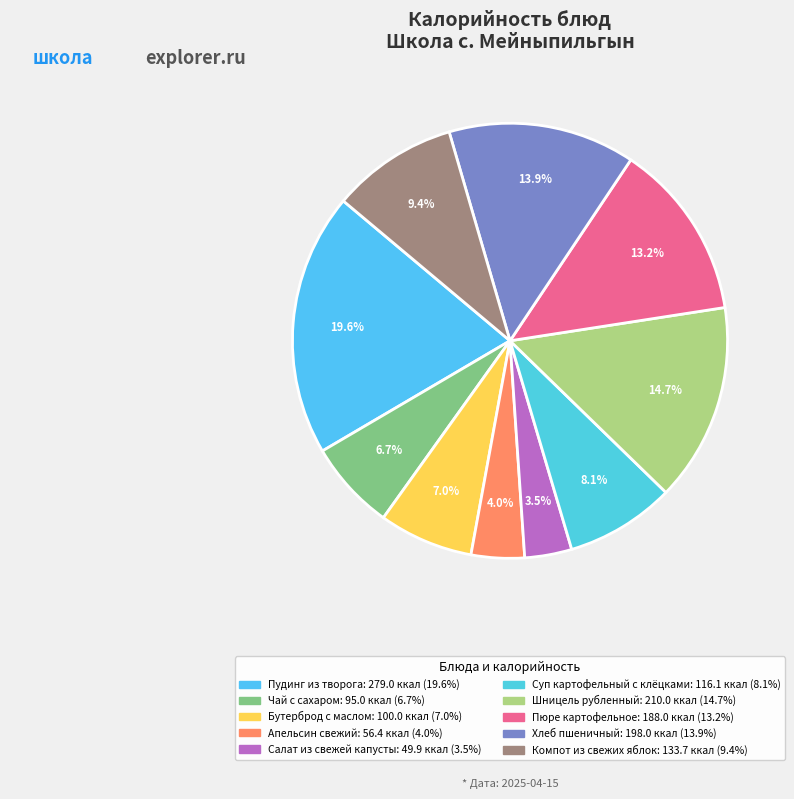

How many slices are in this pie chart?

10